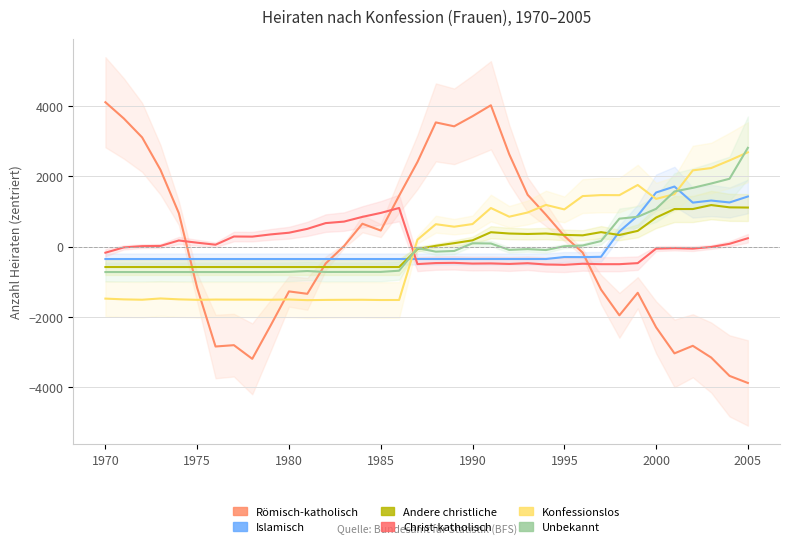

Is this an area chart (filled region under the line)?

No